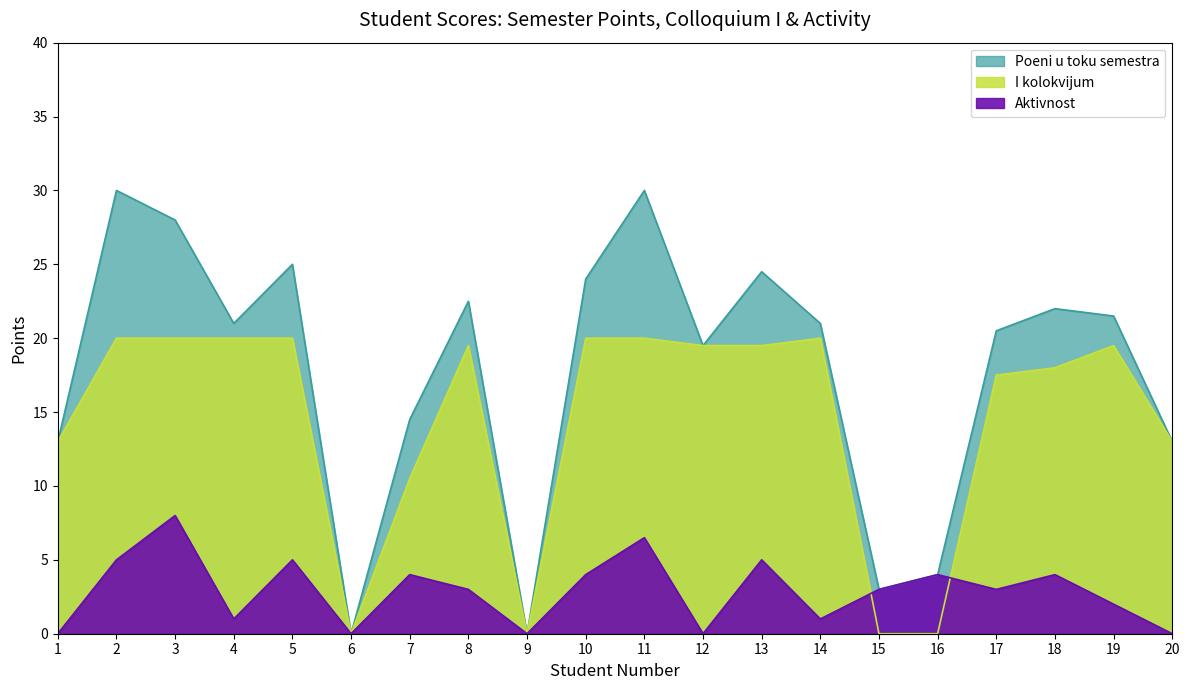

Rank the series by their maximum value, from lowest to highest.

Aktivnost, I kolokvijum, Poeni u toku semestra